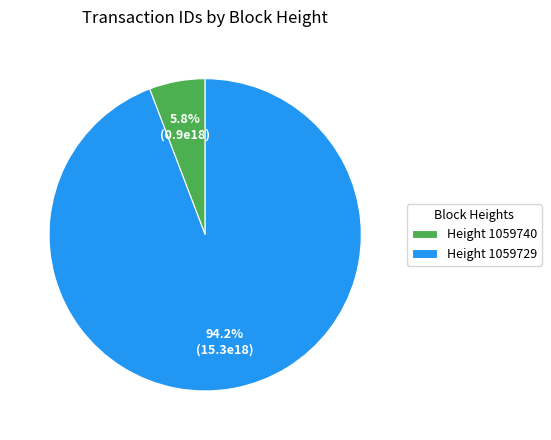

Which category has the biggest portion of the pie?

Height 1059729